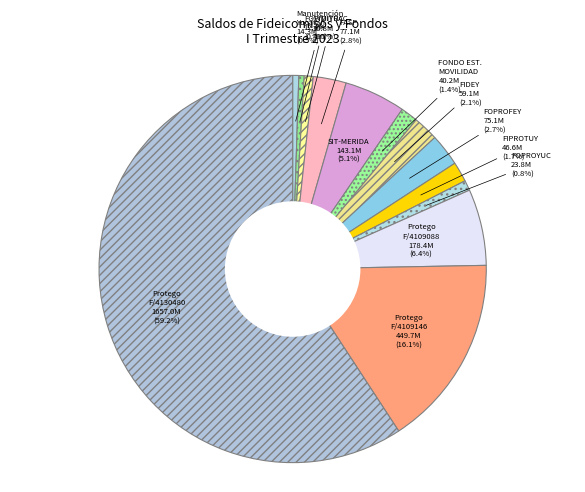

Which slice is the smallest?

FOVIMIYUC